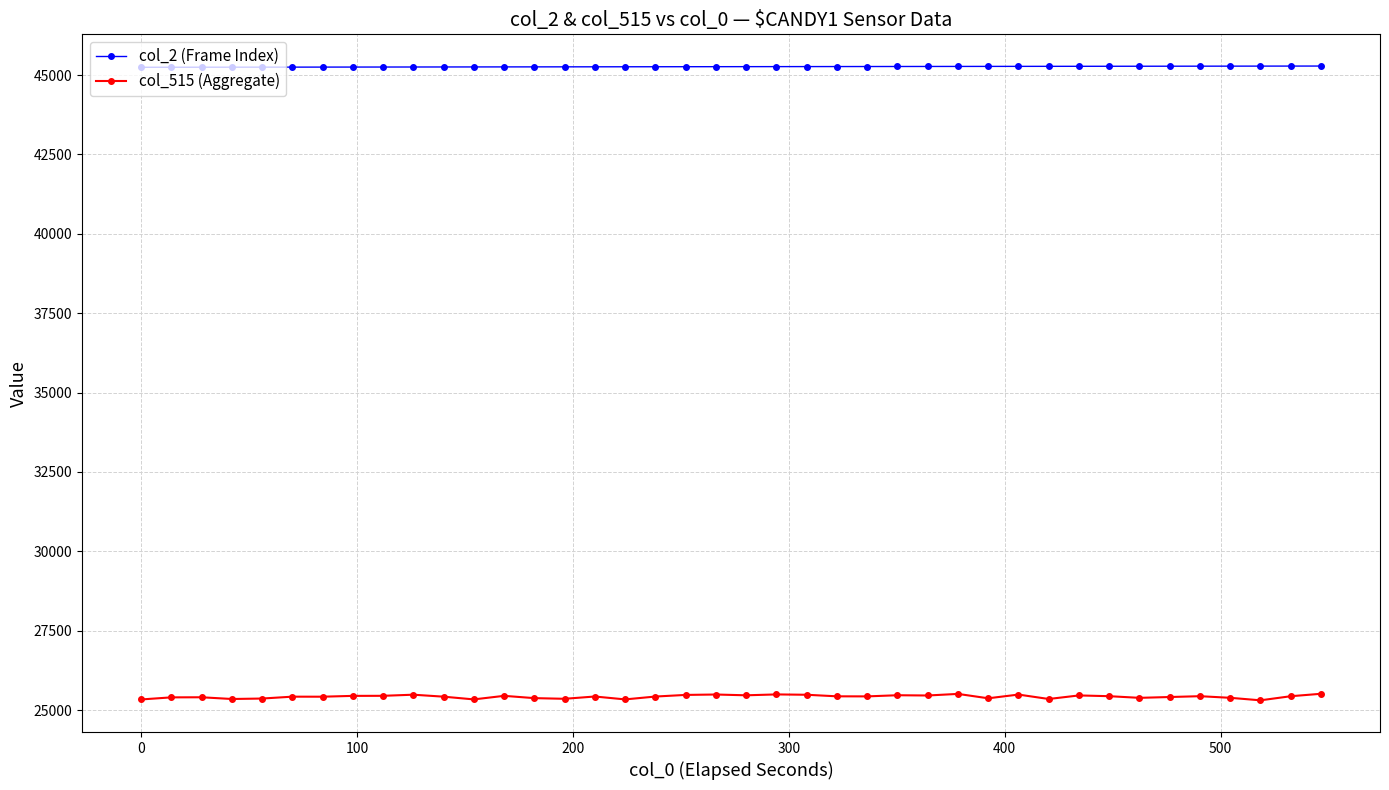

True or false: col_515 (Aggregate) has more than 1 points higher than both neighbors.

True